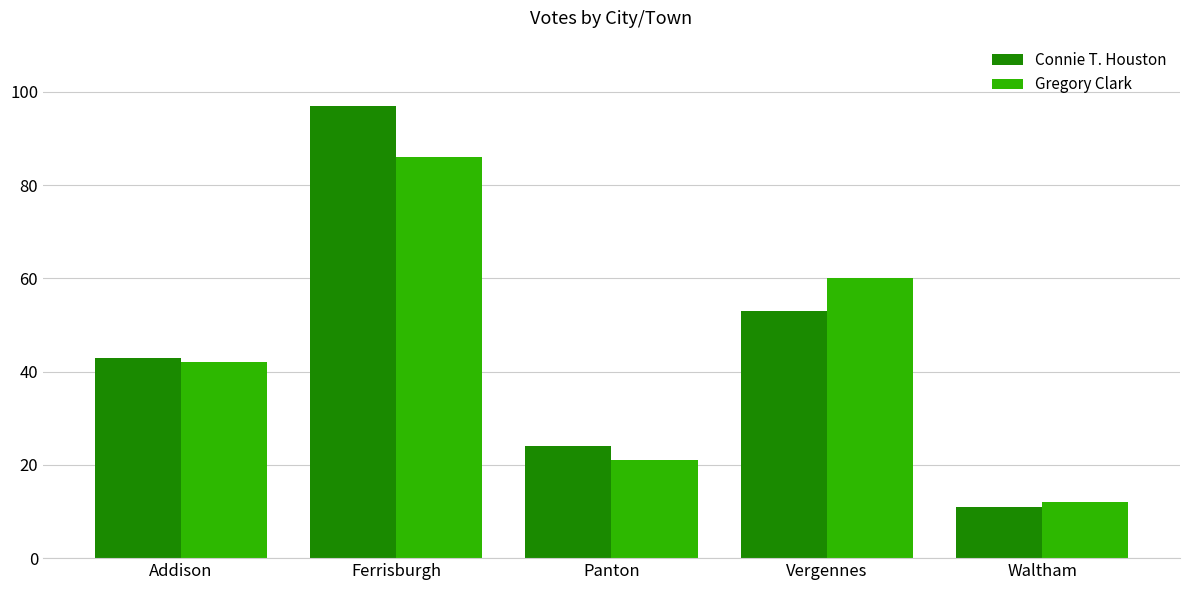

Which series changed the most between Addison and Waltham?

Connie T. Houston